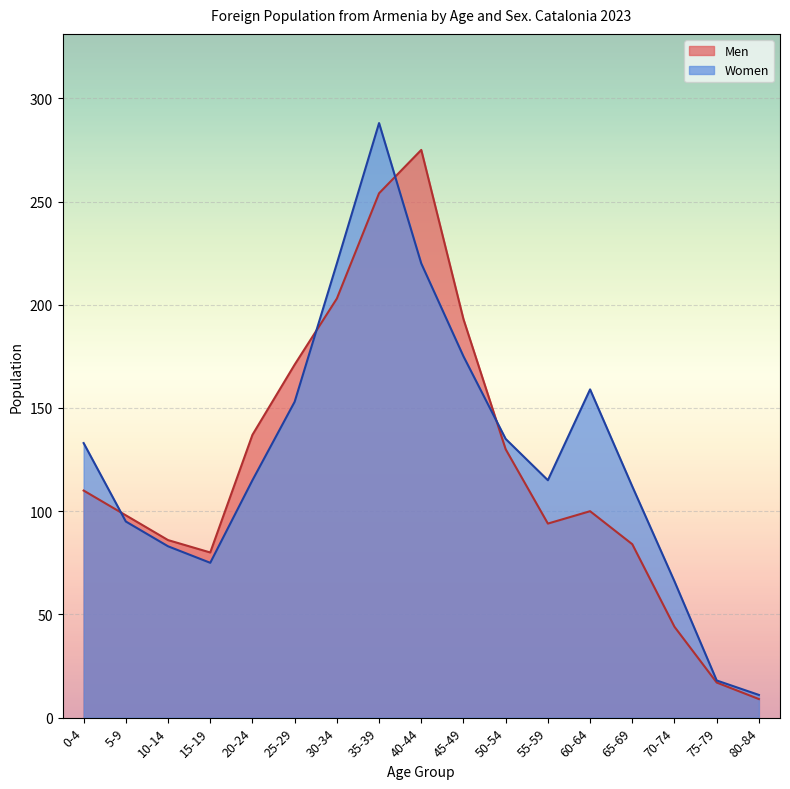

How many times do Men and Women cross each other?

4